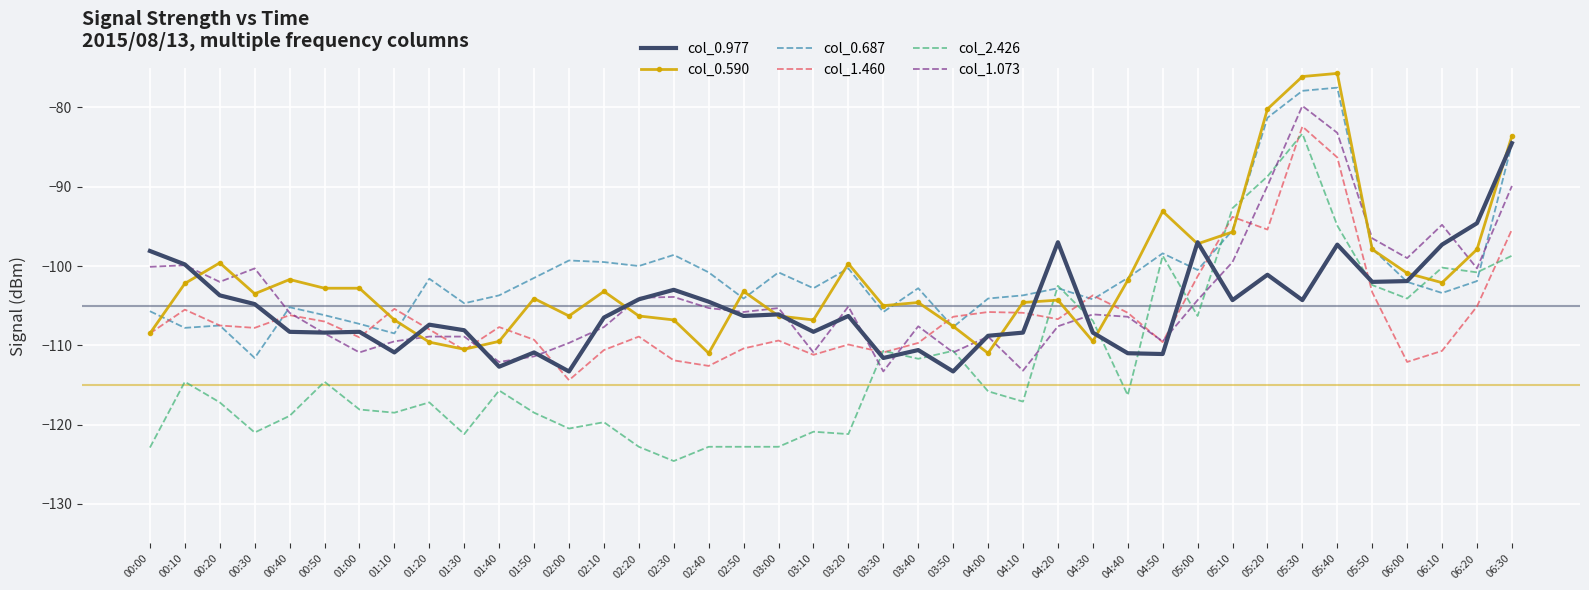

What is the greatest value displayed?

-75.7